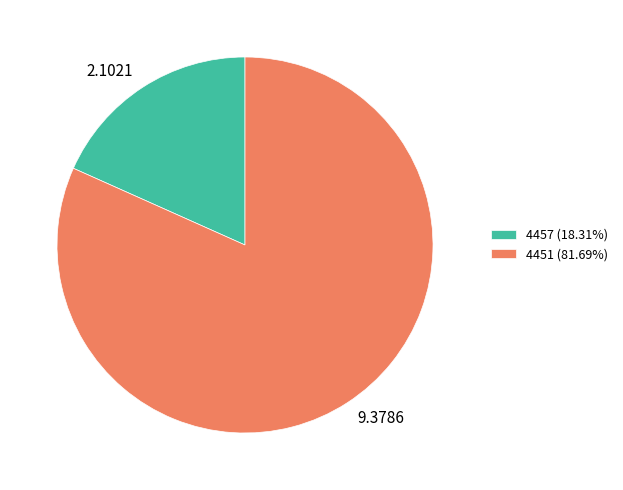

Which slice is the smallest?

4457